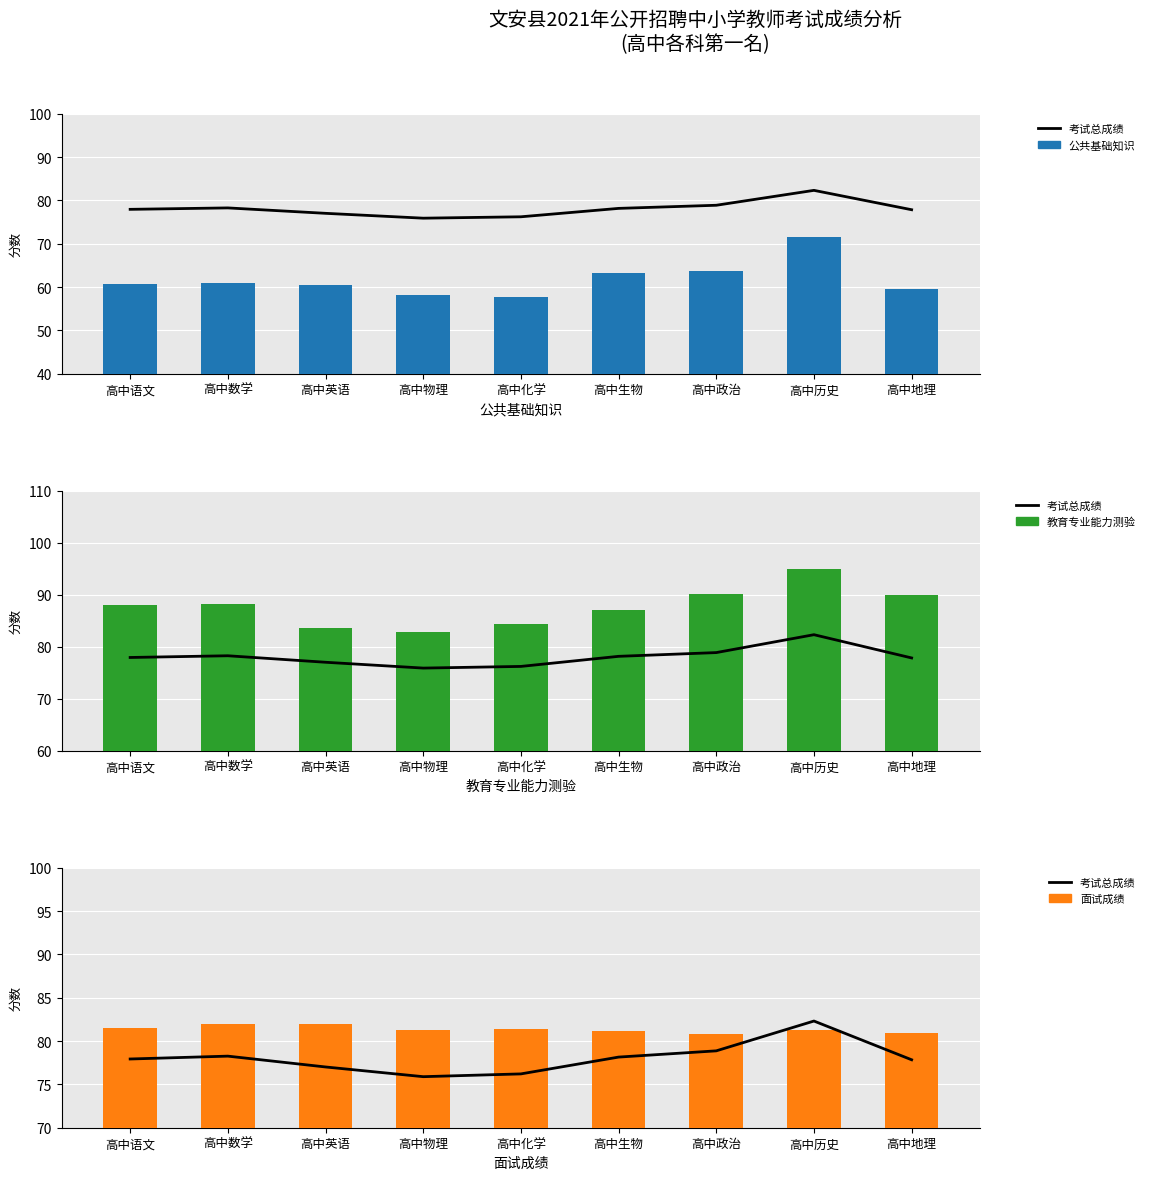

Which series changed the most between 高中数学 and 高中生物?

公共基础知识